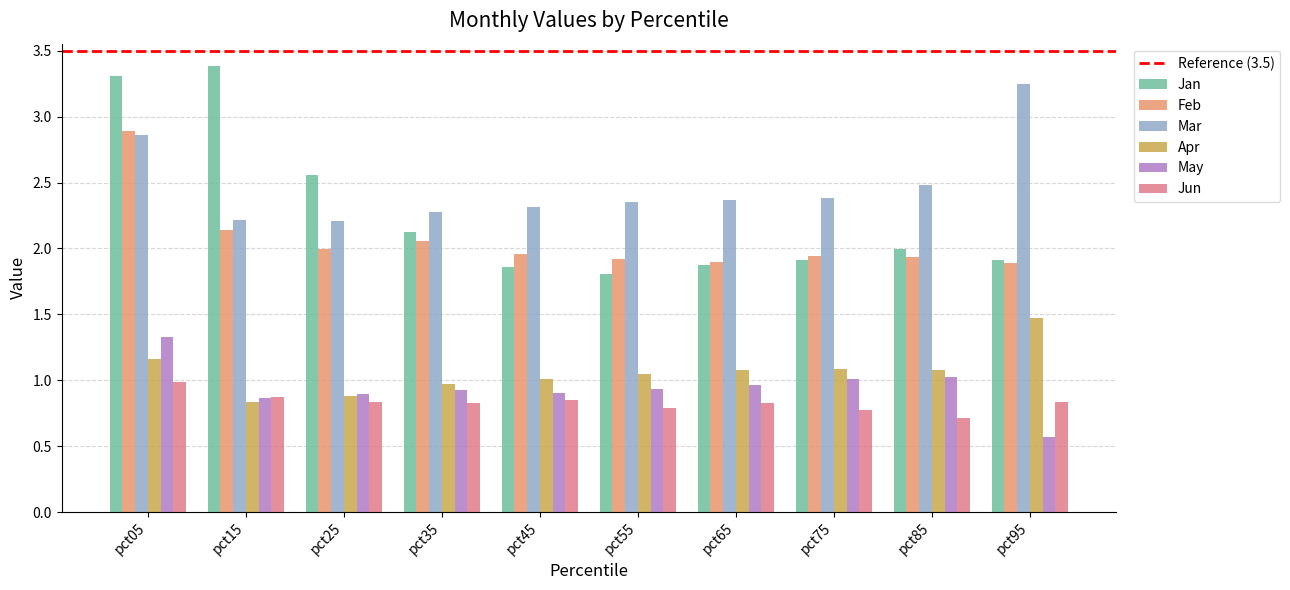

How many groups of bars are there?

10